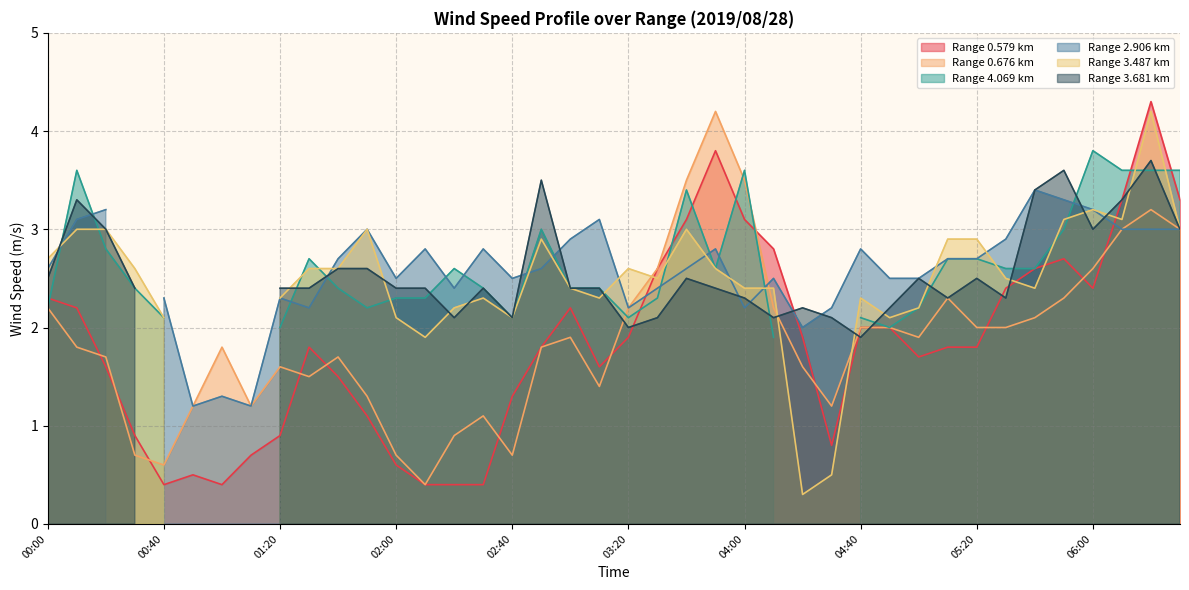

What is the greatest value displayed?

4.3